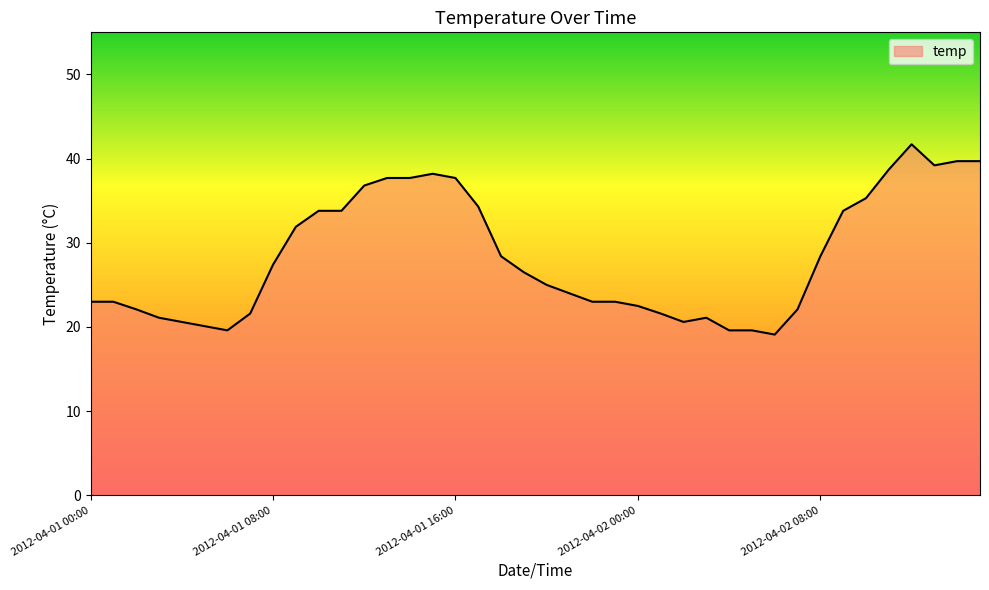

What is the maximum value shown in the chart?

41.7